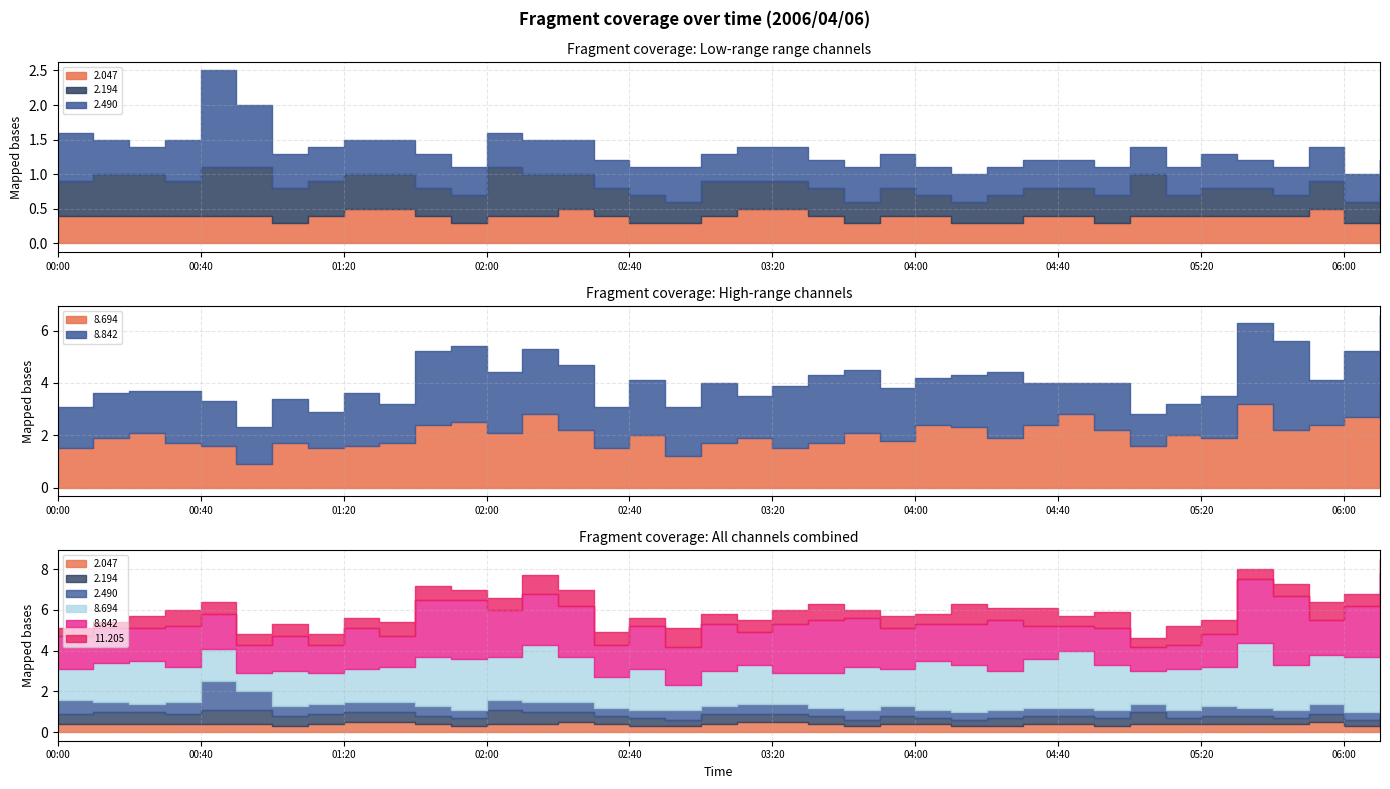

Rank the series by their maximum value, from lowest to highest.

  2.047,   2.194,  11.205,   2.490,   8.842,   8.694